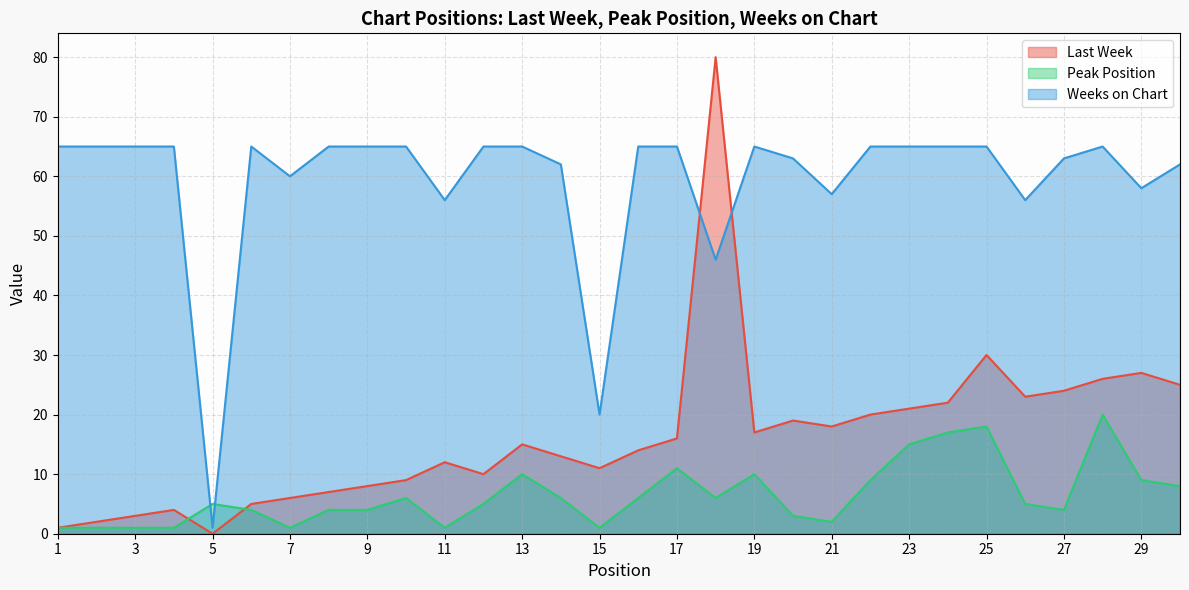

At which label is Weeks on Chart closest to 33?

15